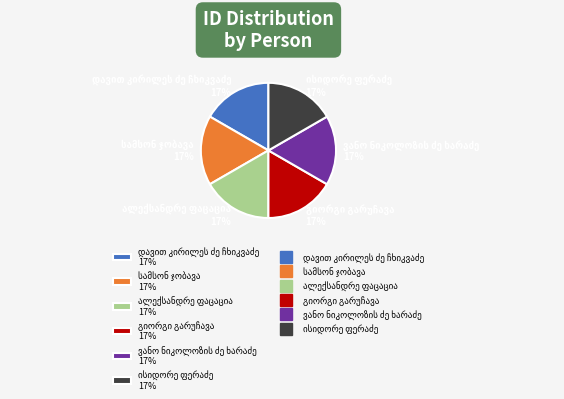

How many slices are in this pie chart?

6